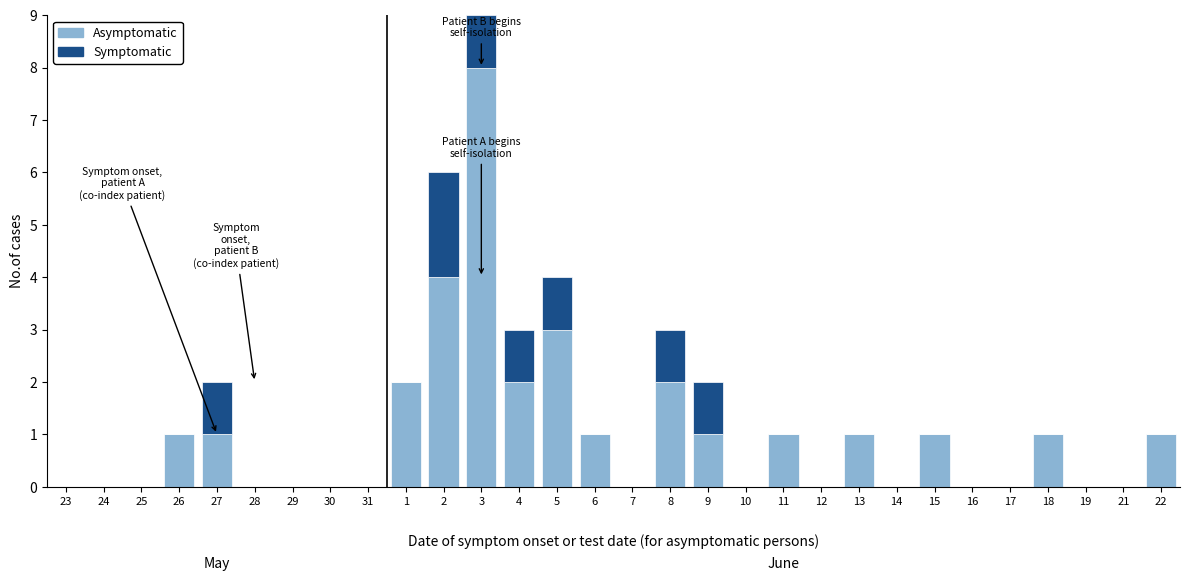

What is the highest value of the Asymptomatic series?

8